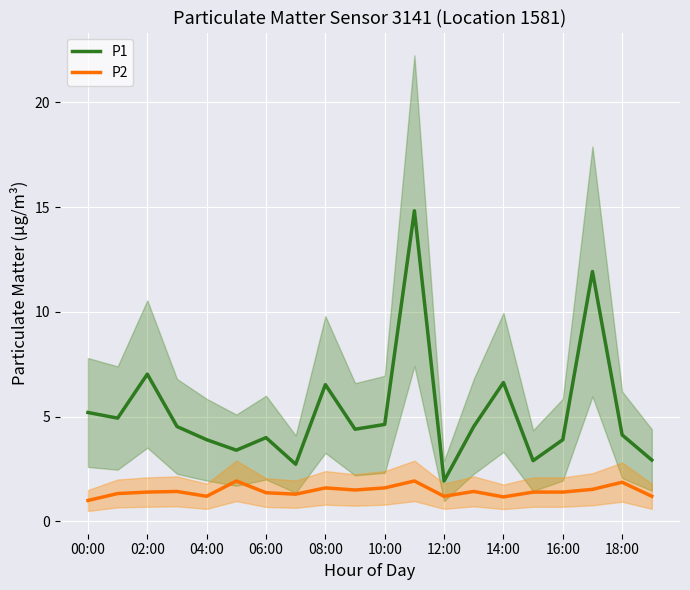

Read the P2 value at 10:00.

1.6